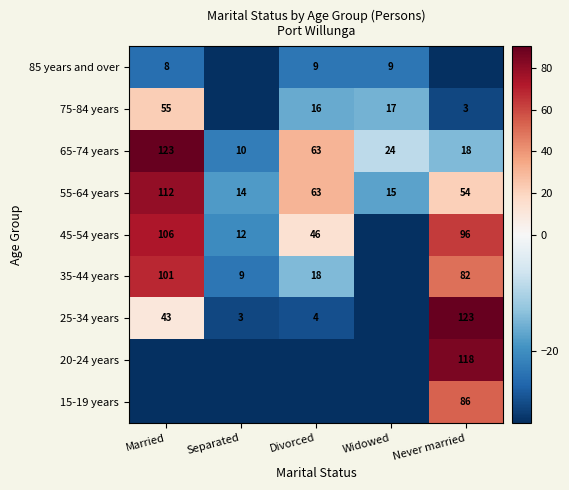

Is the value of 25-34 years at Married greater than the value of 65-74 years at Never married?

Yes